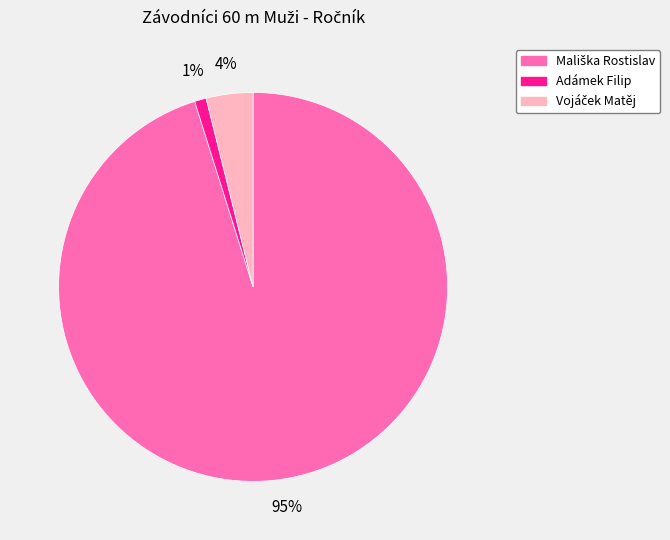

Count the number of slices in the pie.

3